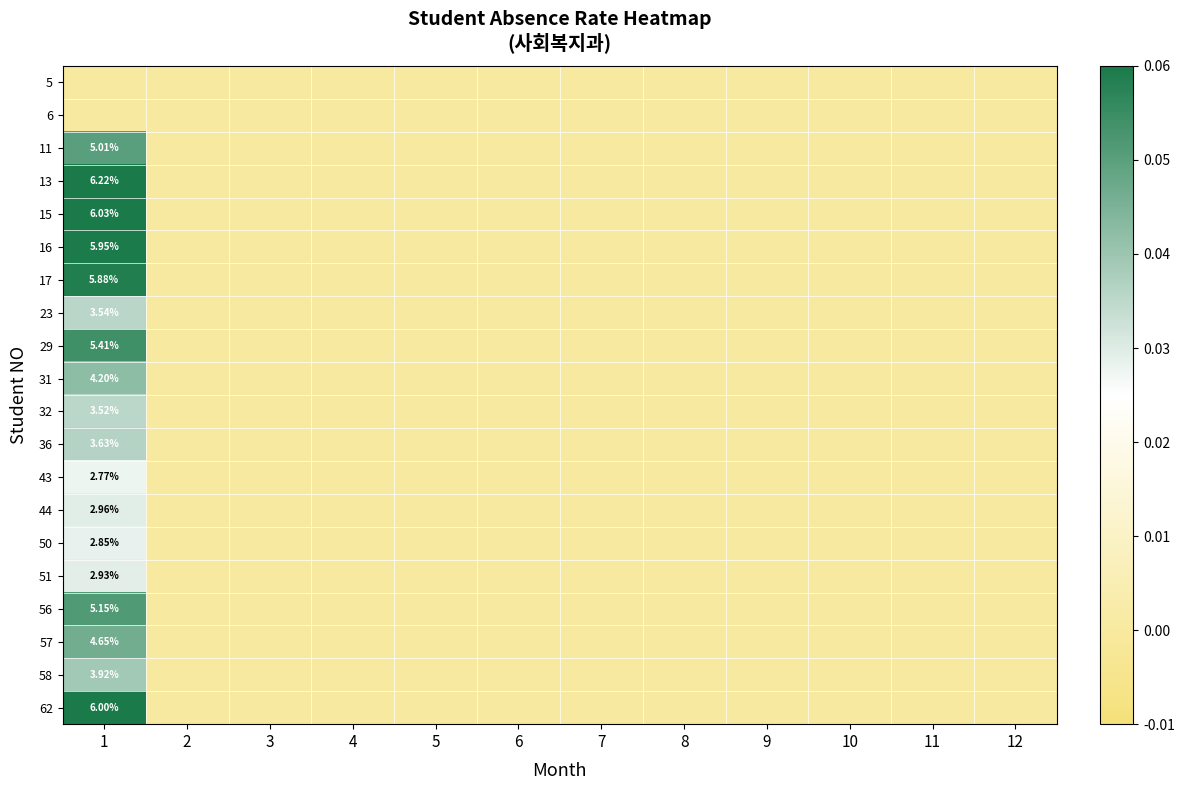

Rank the series by their maximum value, from lowest to highest.

5, 6, 43, 50, 51, 44, 32, 23, 36, 58, 31, 57, 11, 56, 29, 17, 16, 62, 15, 13